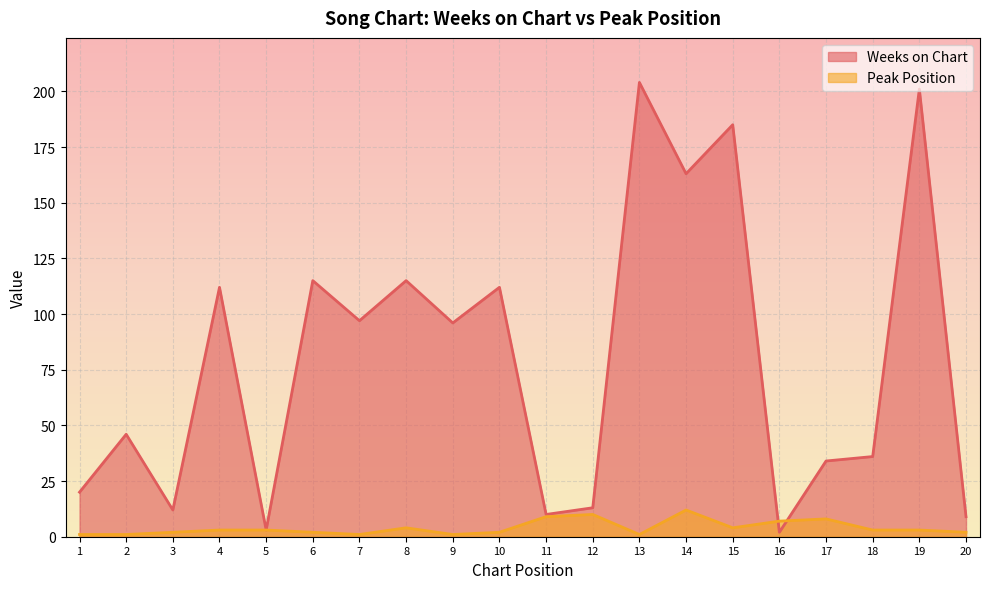

At which label does Peak Position first exceed 3?

8